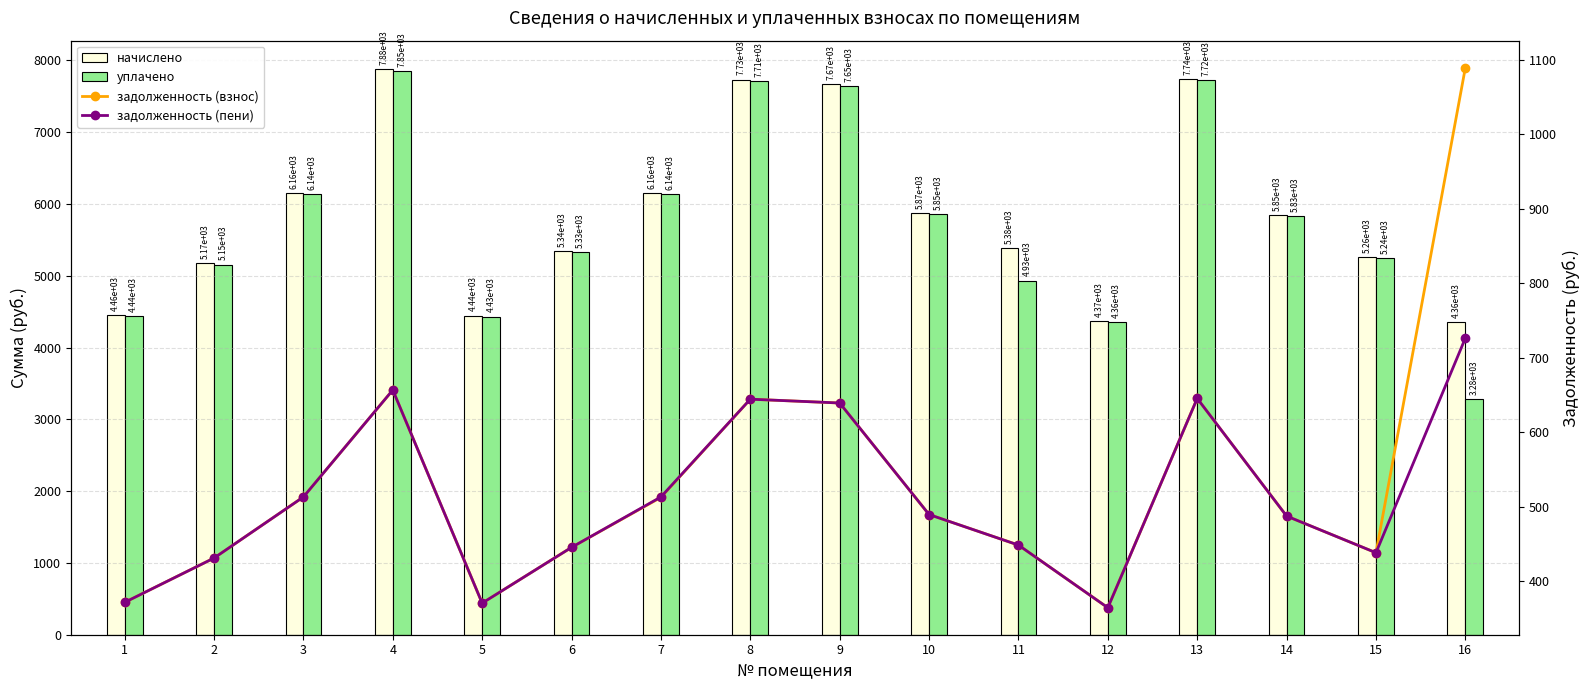

At which label is уплачено closest to 5568?

6